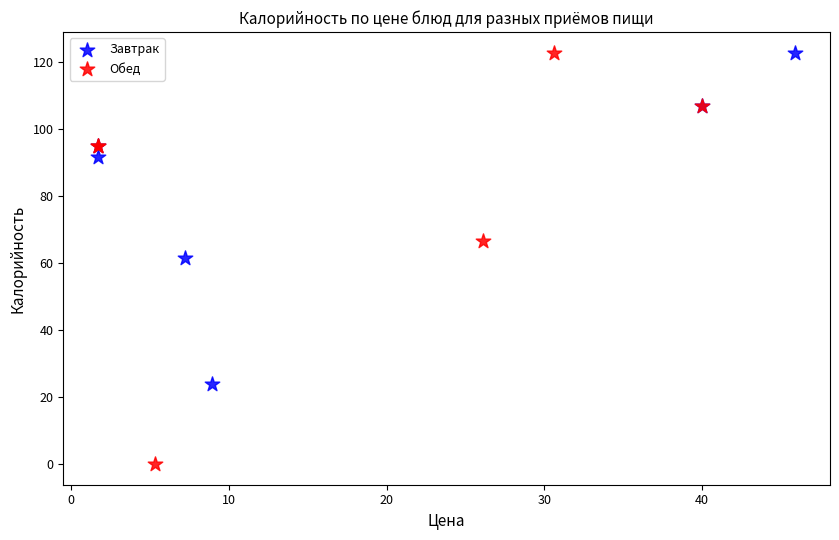

Which series contains the lowest Y value?

Обед